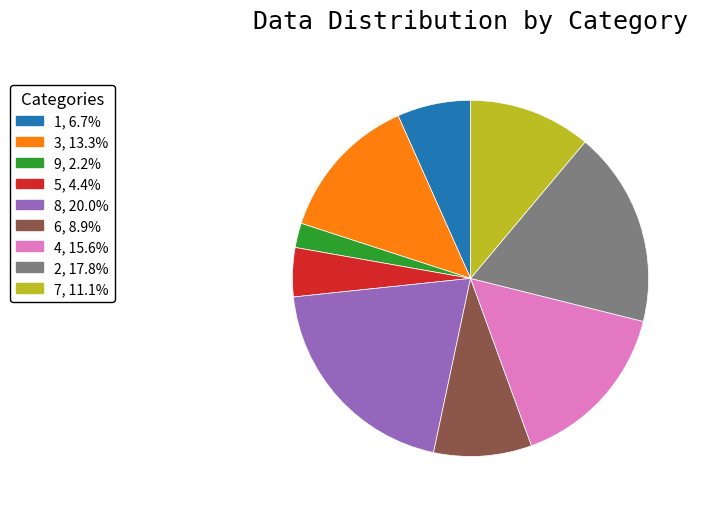

True or false: 1 accounts for 1% of the total.

False